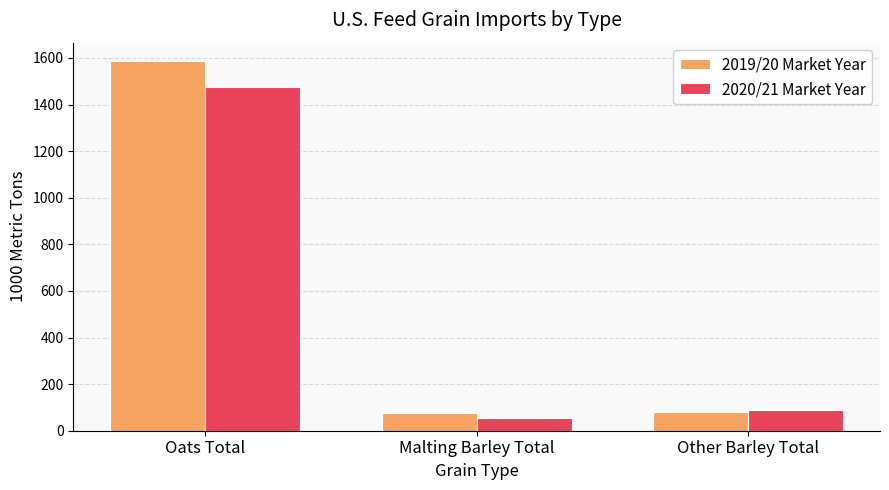

What is the minimum value shown in the chart?

52.6